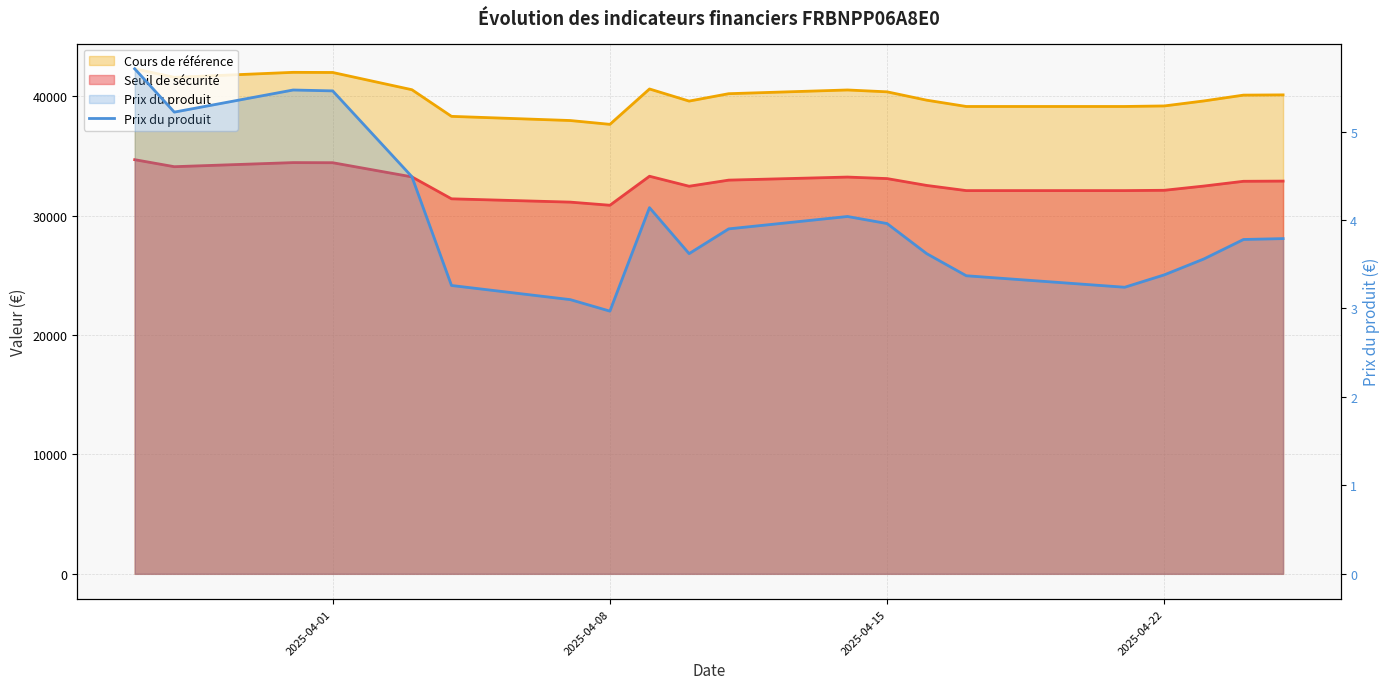

Reading right to left, transcribe all the data shown in this chart.

3.8	3.8	3.6	3.4	3.2	3.4	3.6	4.0	4.0	3.9	3.6	4.1	3.0	3.1	3.3	4.5	5.5	5.5	5.2	5.7